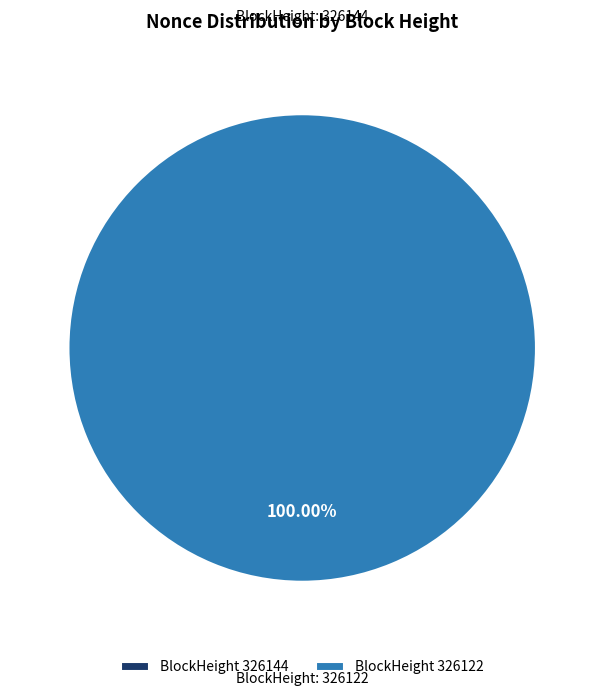

To the nearest percent, what percentage of the pie is 326122?

100%